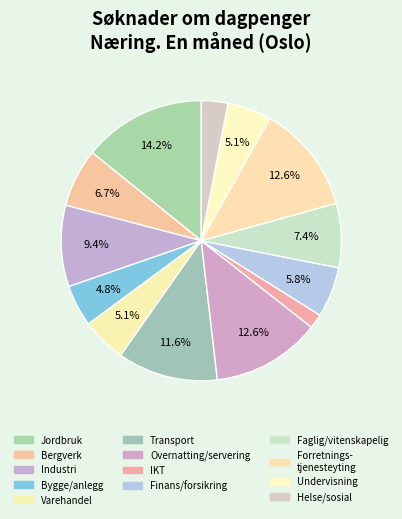

To the nearest percent, what is the average slice percentage?

8%